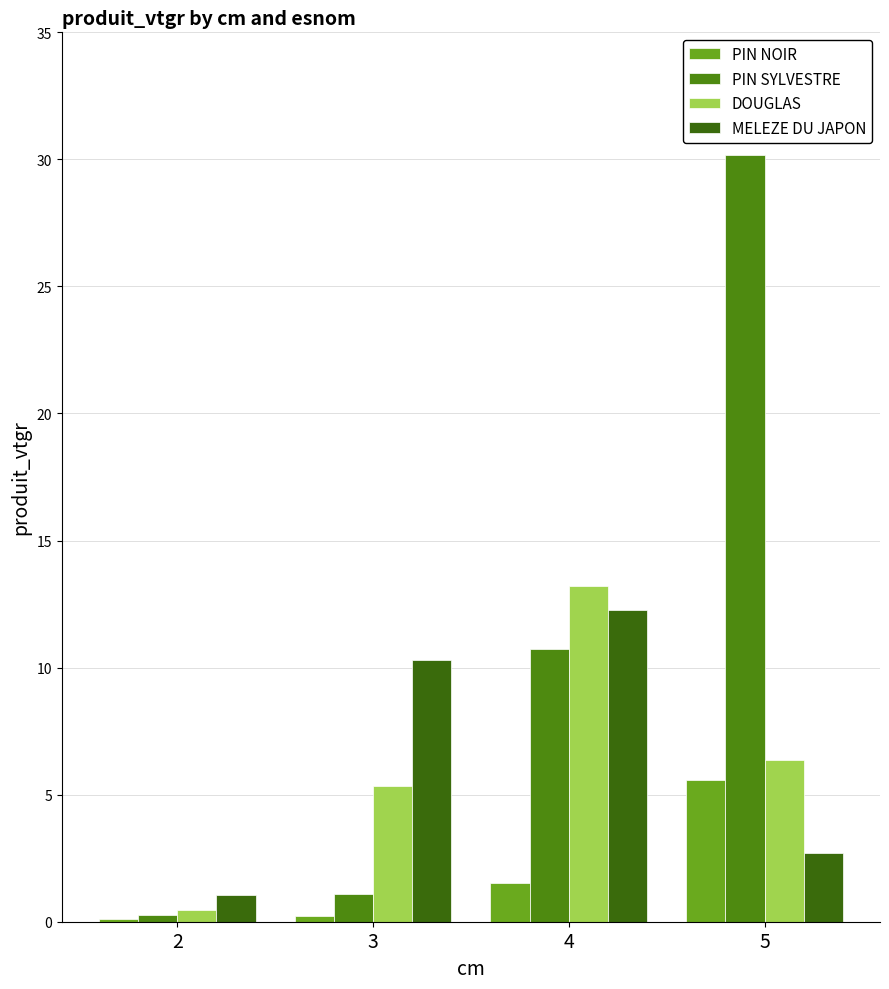

What is the difference between the MELEZE DU JAPON values at 2 and 5?

1.7